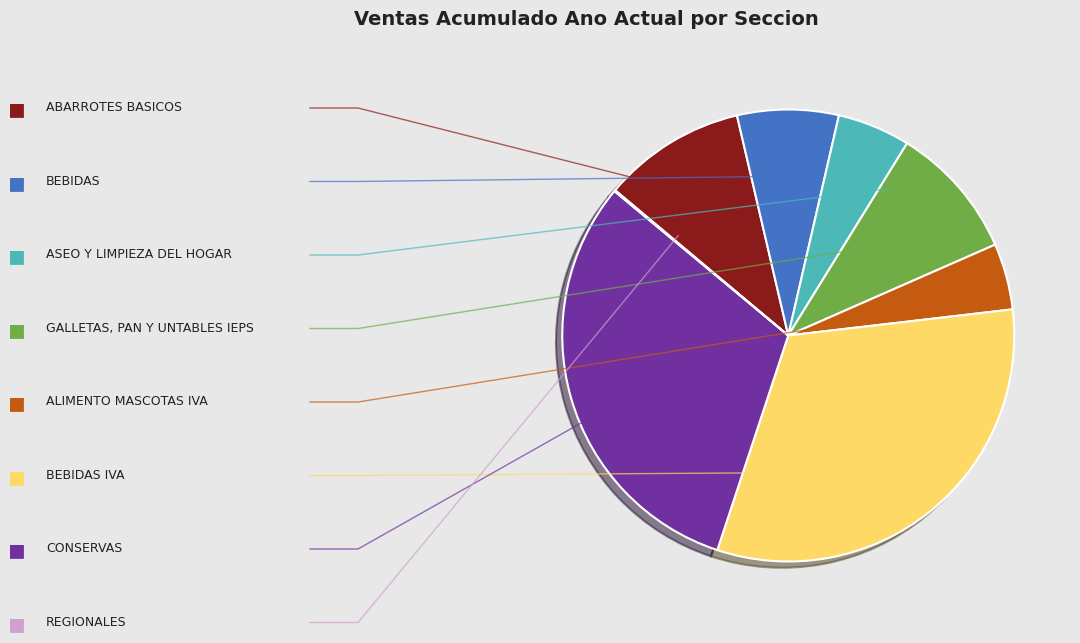

Is there any slice that represents more than half of the pie?

No